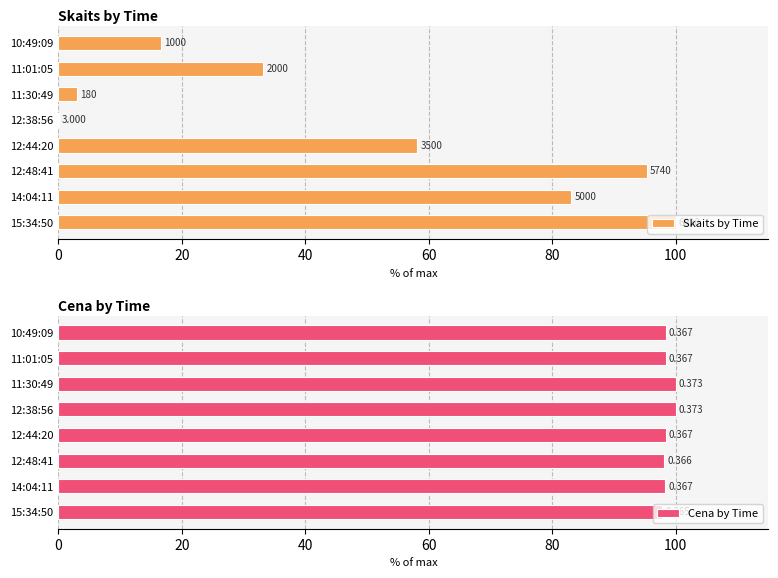

Which series has the widest spread of values?

Skaits by Time